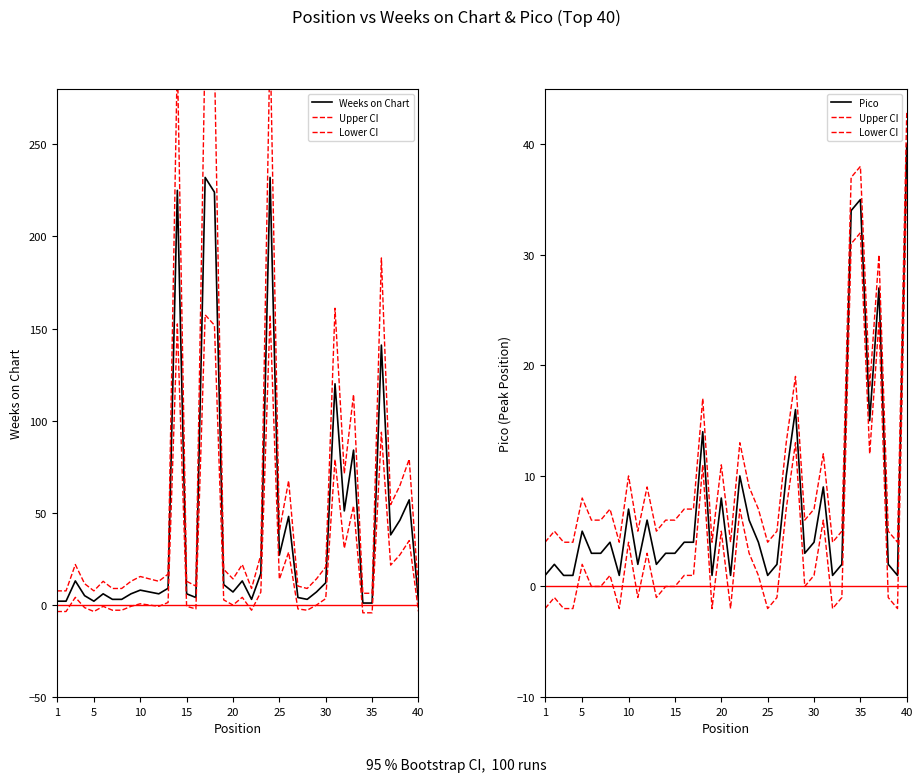

What is the difference between the highest and lowest values at 30?

6